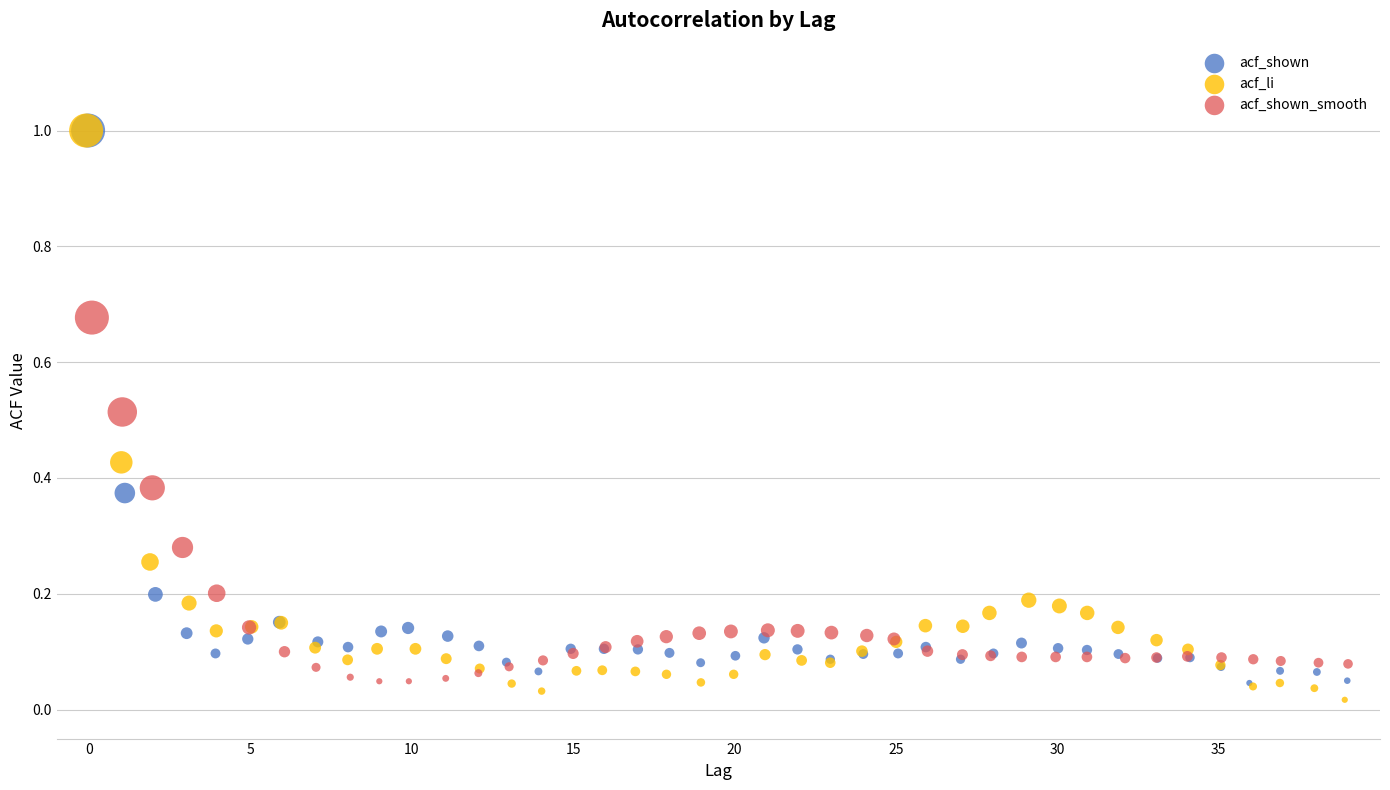

Which series has the widest spread of Y values?

acf_li